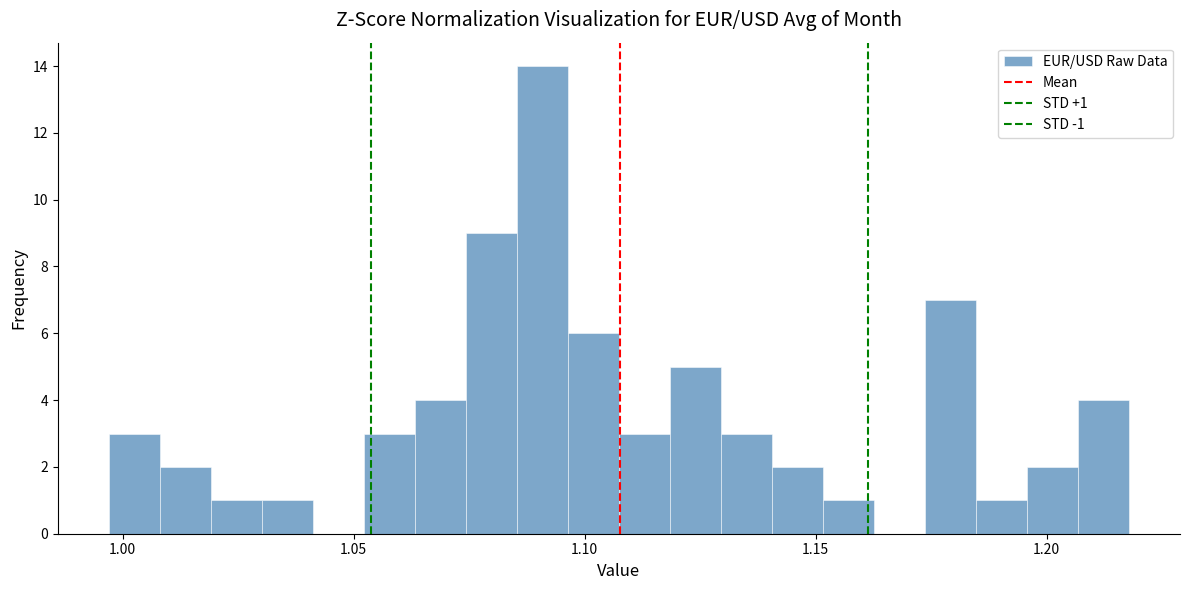

Read against the x-axis, roughly where is the centre of the tallest bar?

1.090